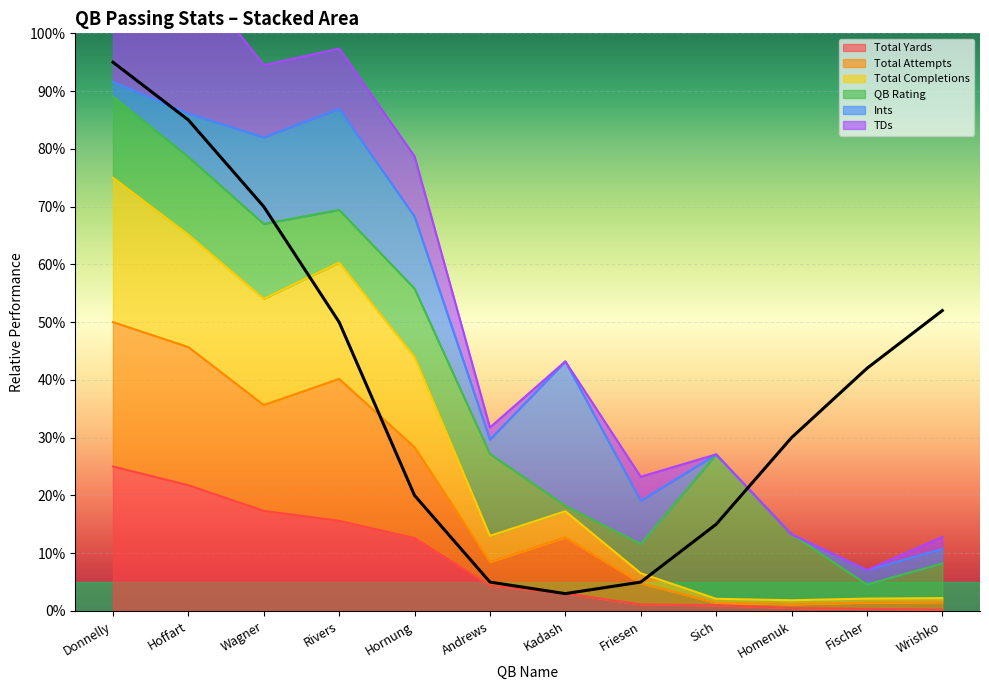

The value of Total Attempts at Donnelly is 50.0. True or false?

True